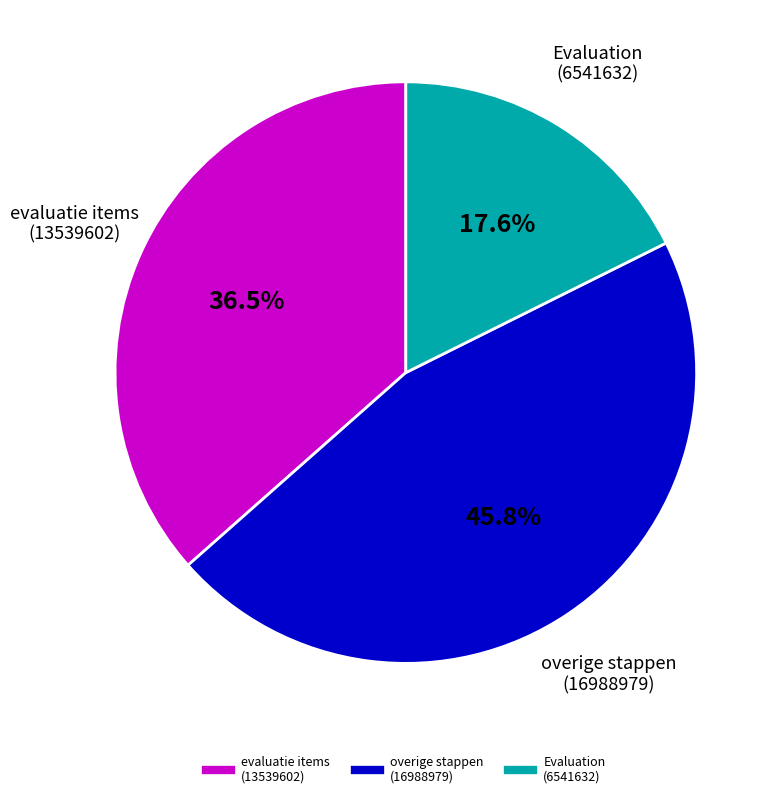

Does any single category account for the majority?

No